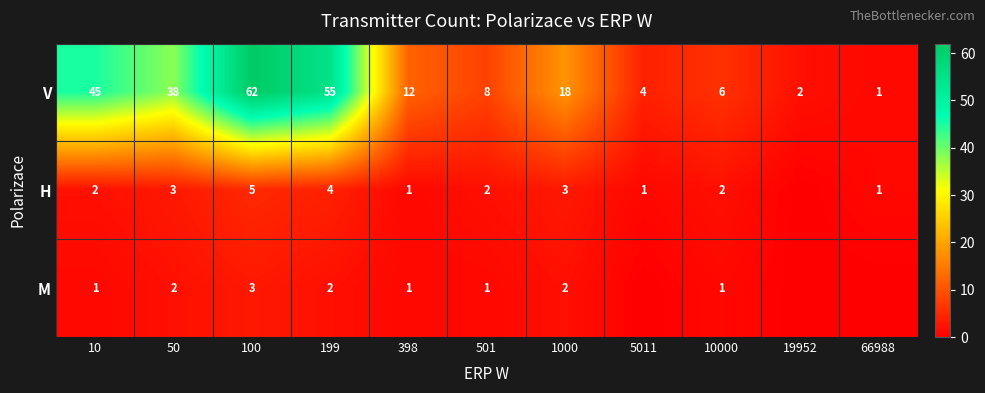

Rank the series at 50 from lowest to highest value.

M, H, V